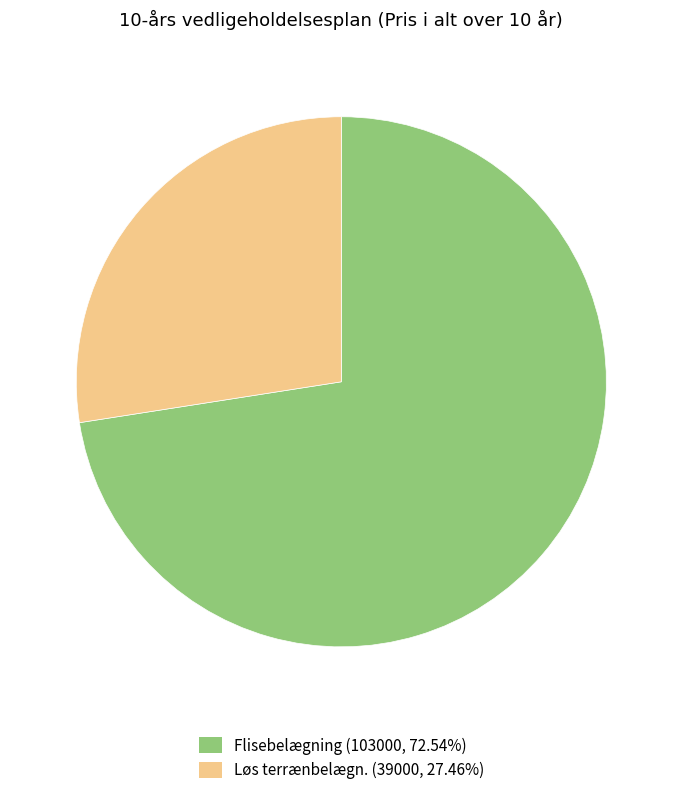

Is there any slice that represents more than half of the pie?

Yes